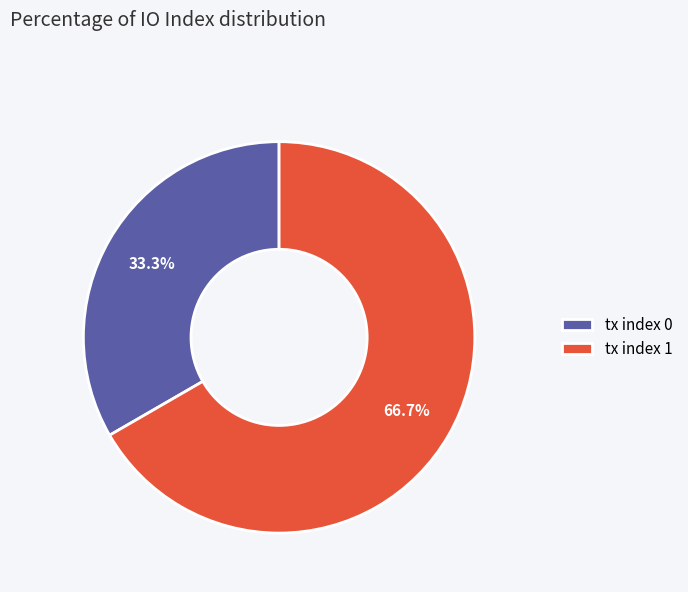

How many slices are in this pie chart?

2